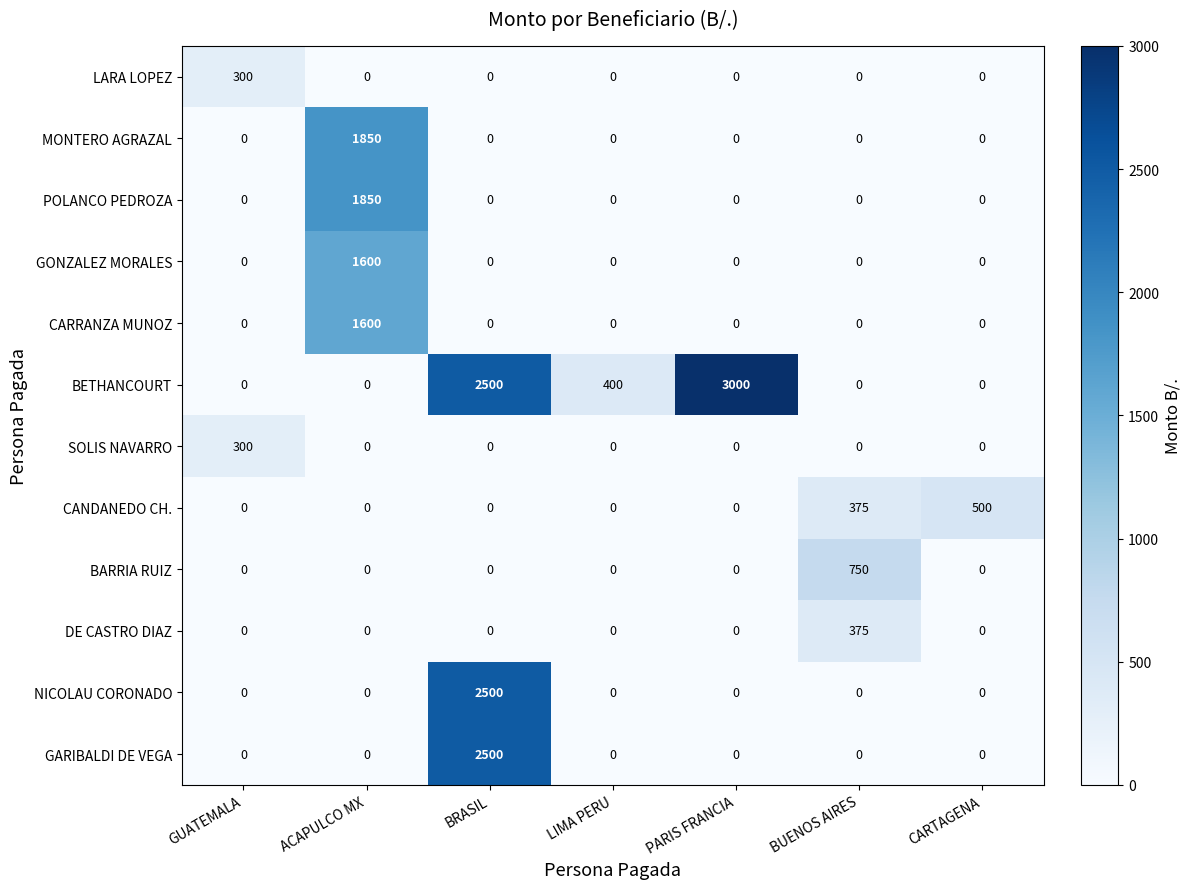

What is the difference between the highest and lowest values at BUENOS AIRES?

750